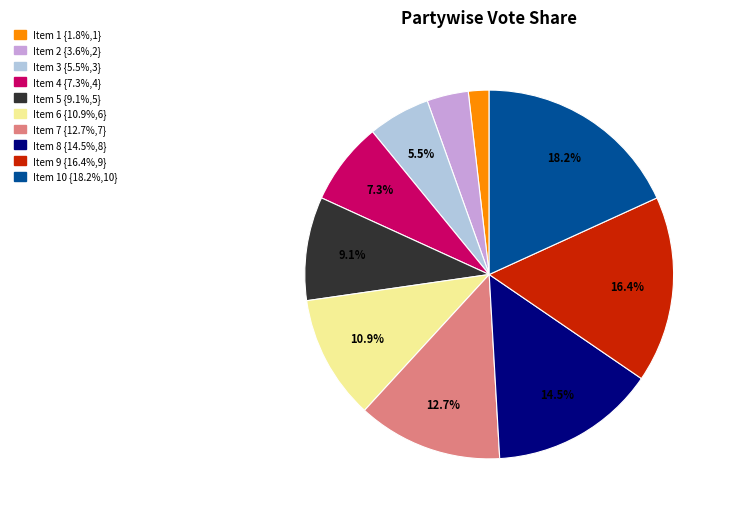

Does any single category account for the majority?

No